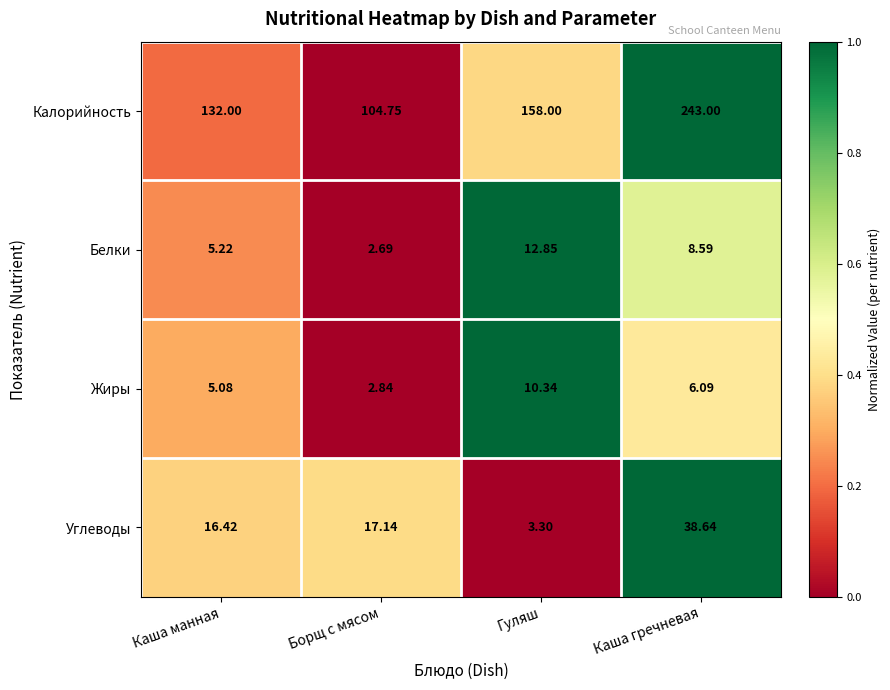

List the series in order of their peak value, lowest first.

Жиры, Белки, Углеводы, Калорийность